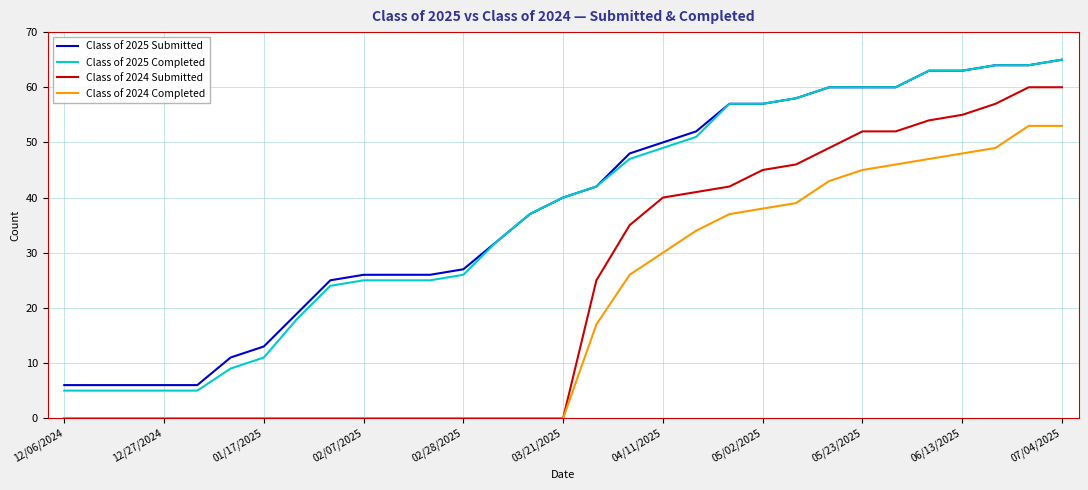

What is the greatest value displayed?

65